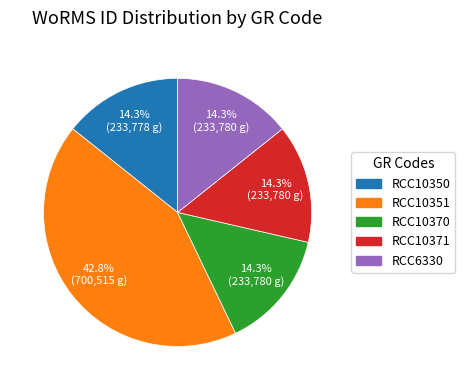

How many slices are in this pie chart?

5